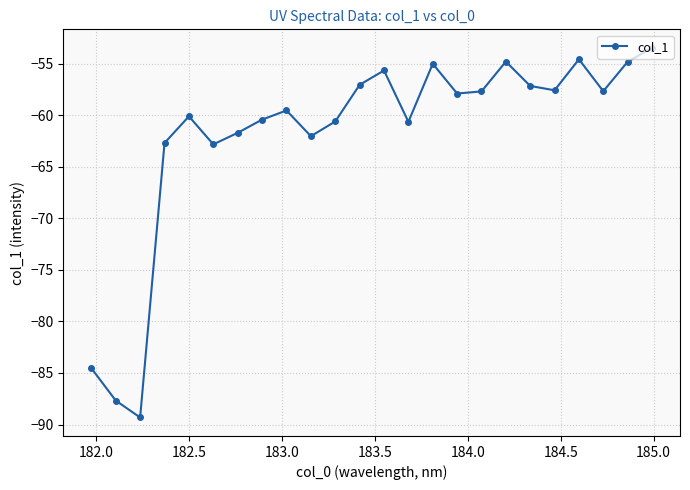

What is the smallest value displayed?

-89.3